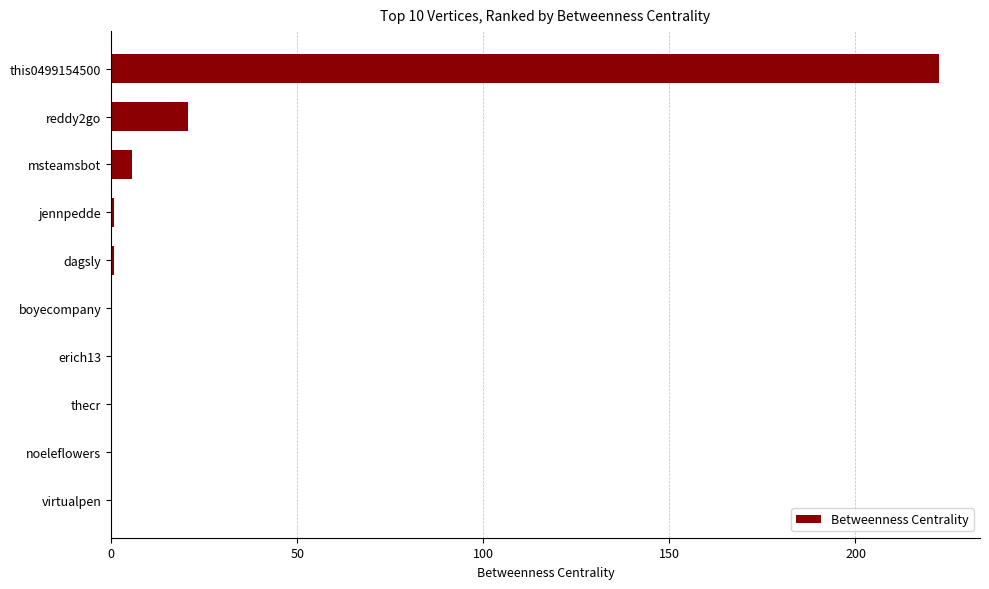

Is it true that the value at noeleflowers is 152.9?

False